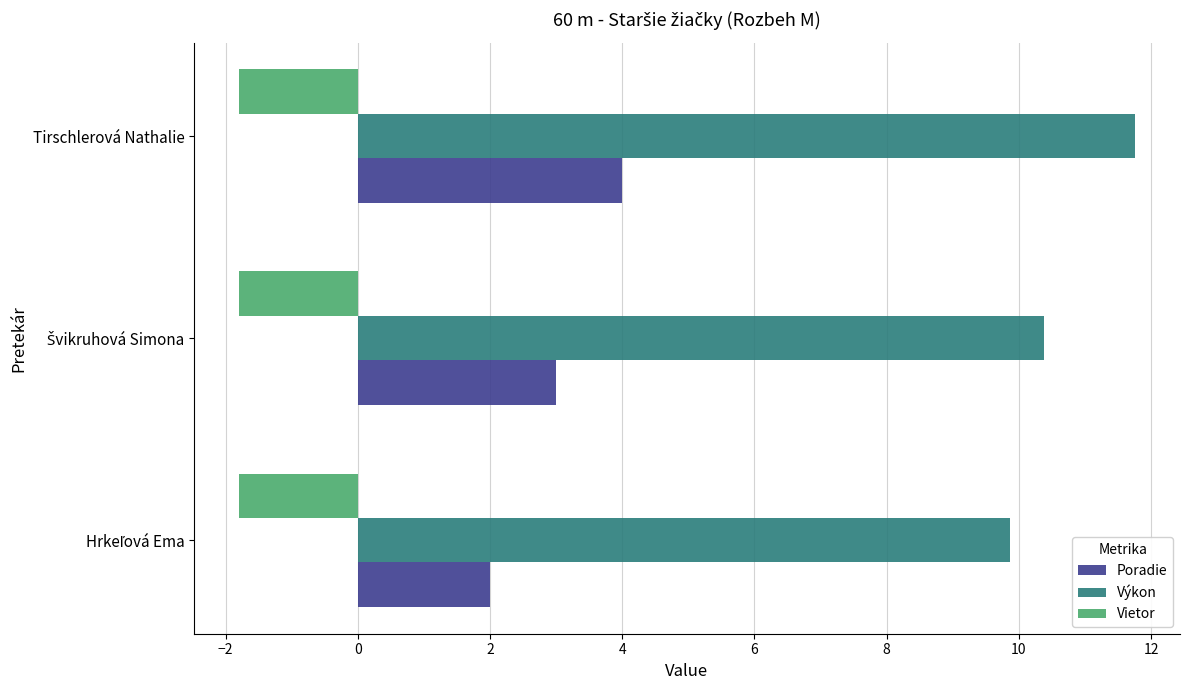

What is the difference between the maximum and minimum values in the Poradie series?

2.0